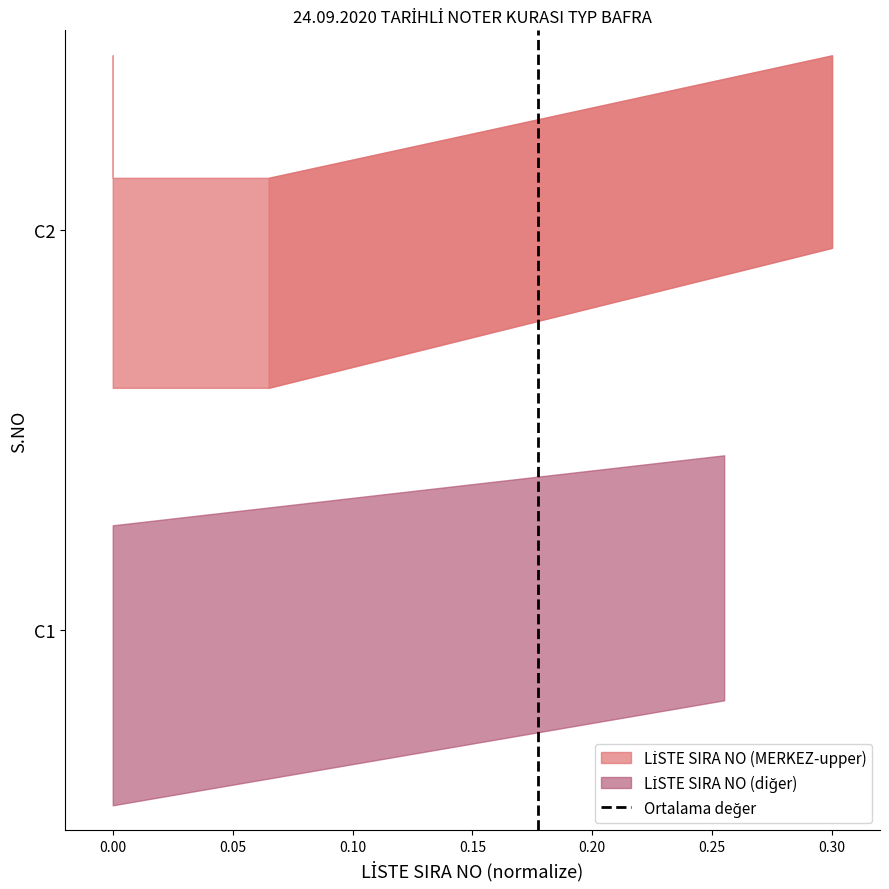

What is the difference between the maximum and minimum values?

1